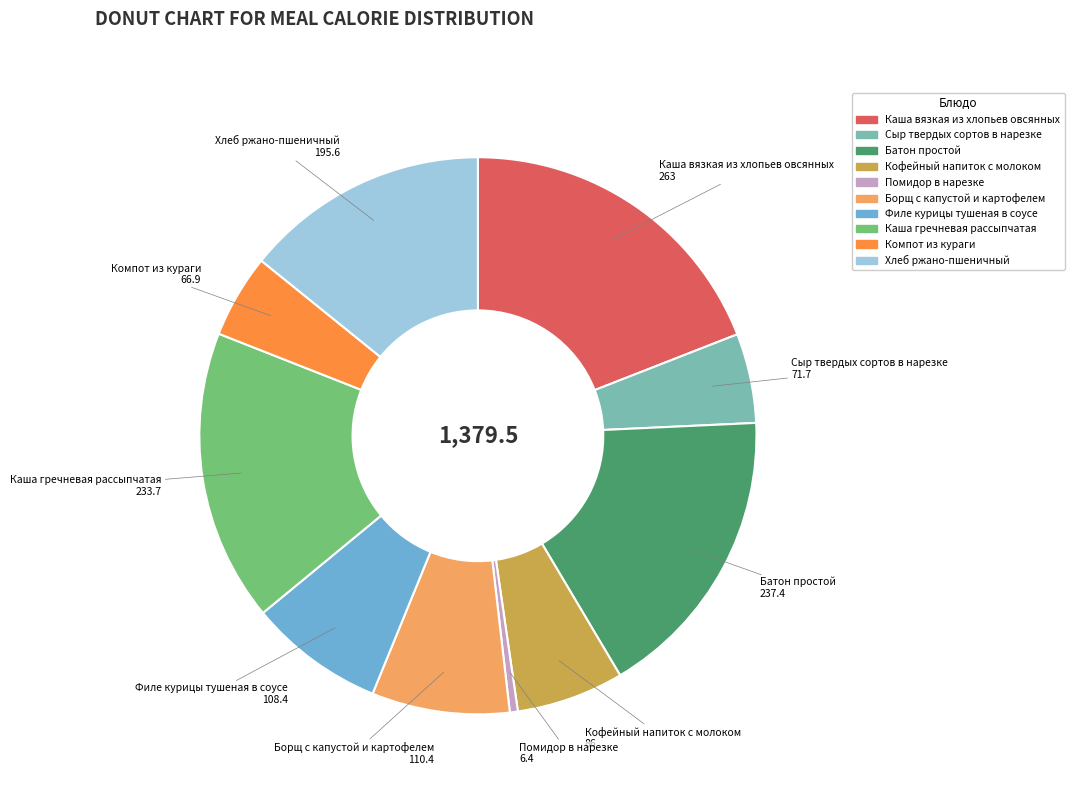

The Компот из кураги slice represents 5% of the pie. True or false?

True